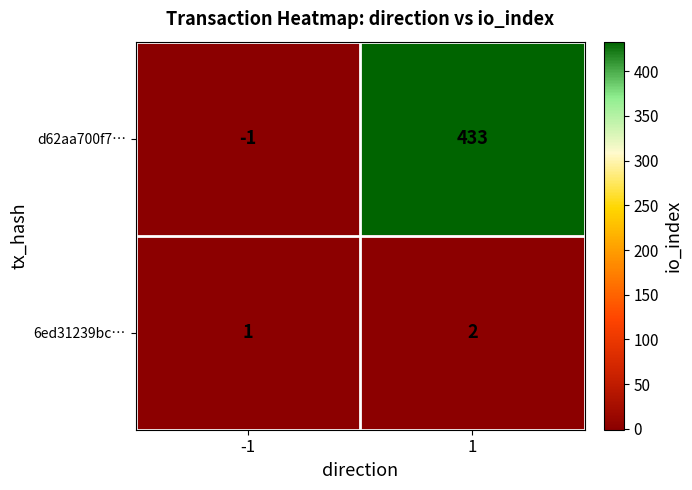

Reading left to right, list all the values displayed in this chart.

d62aa700f7…: -1	433
6ed31239bc…: 1	2